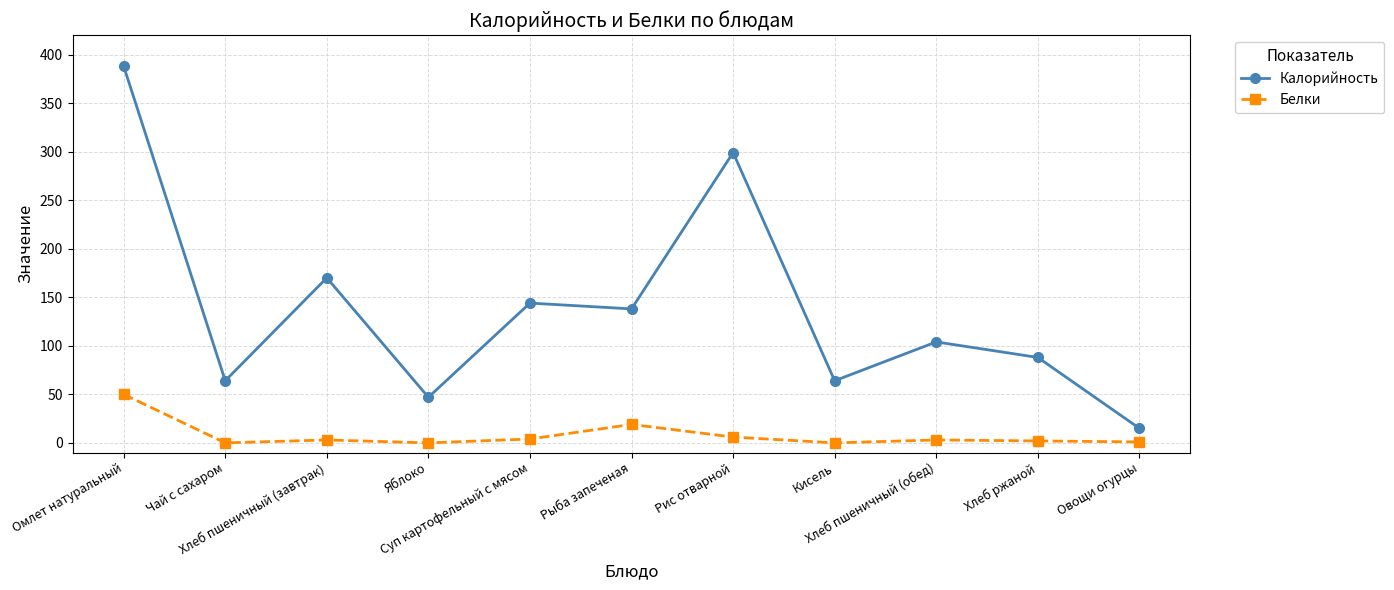

Which series has the largest total across all categories?

Калорийность